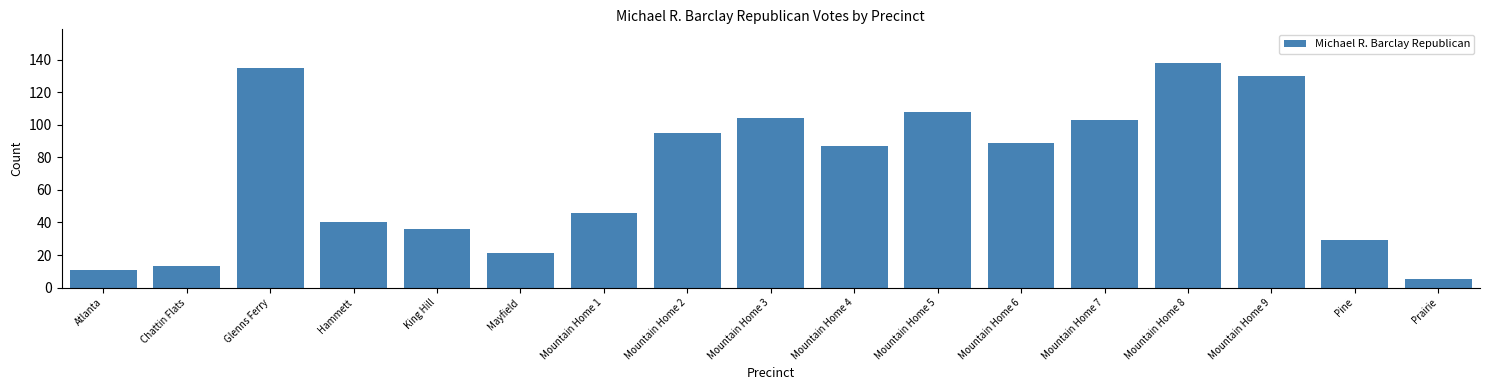

Reading left to right, what are all the values shown in this chart?

Atlanta=11	Chattin Flats=13	Glenns Ferry=135	Hammett=40	King Hill=36	Mayfield=21	Mountain Home 1=46	Mountain Home 2=95	Mountain Home 3=104	Mountain Home 4=87	Mountain Home 5=108	Mountain Home 6=89	Mountain Home 7=103	Mountain Home 8=138	Mountain Home 9=130	Pine=29	Prairie=5